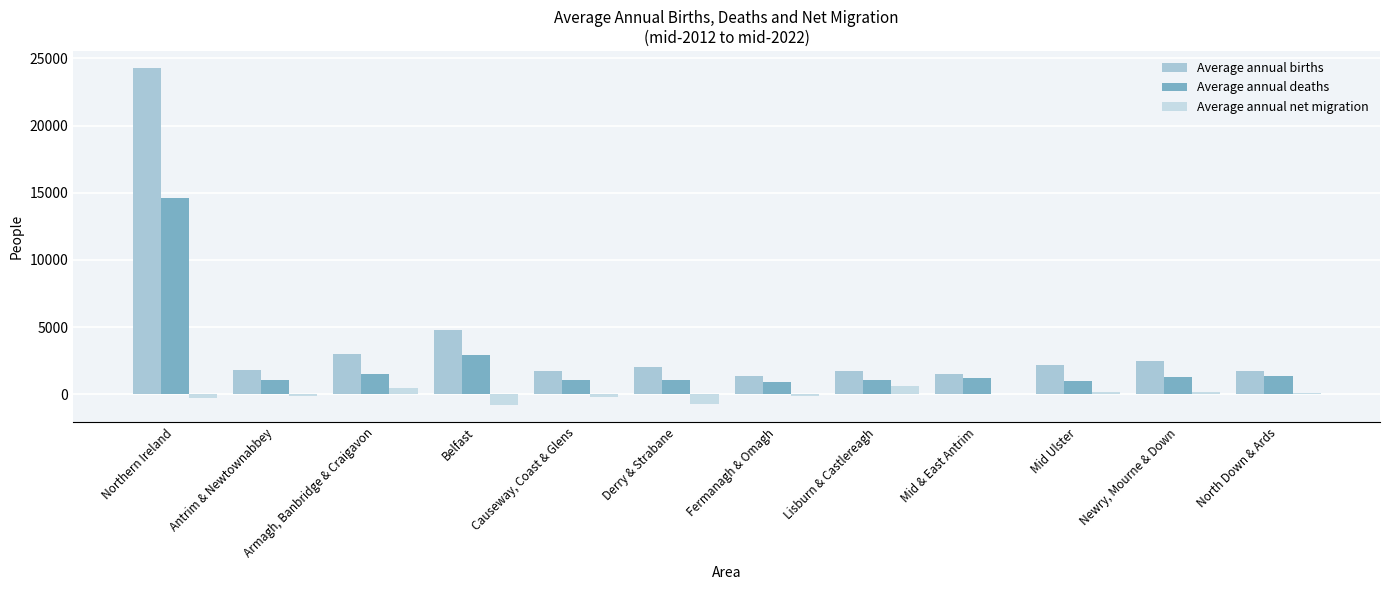

At how many categories does at least one series exceed 12349?

1